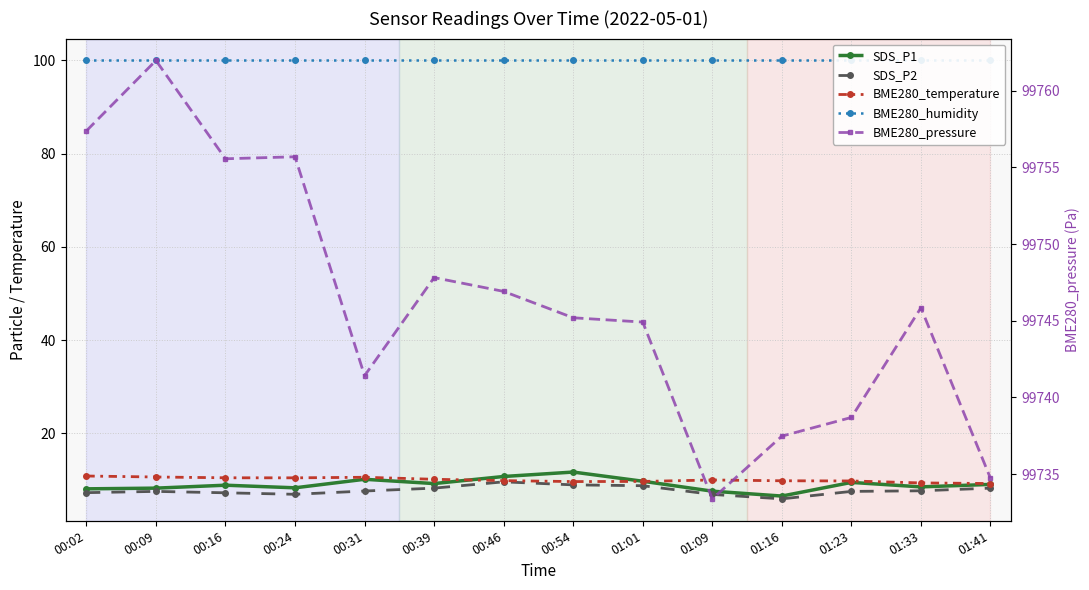

How many lines are shown in the chart?

5